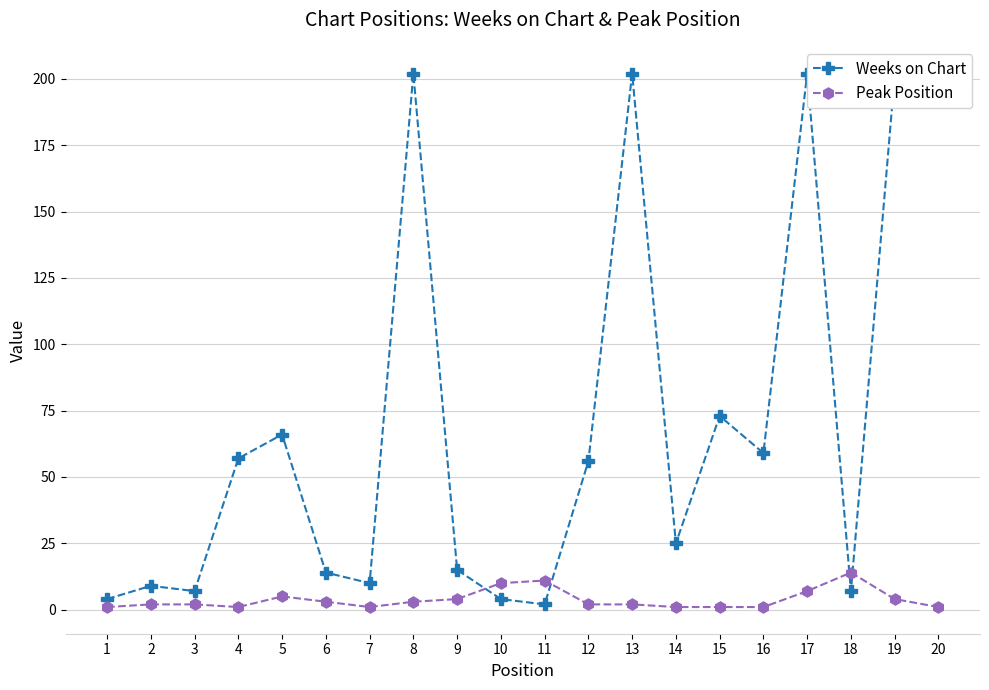

What is the value of the Peak Position point at the 4th from the left?

1